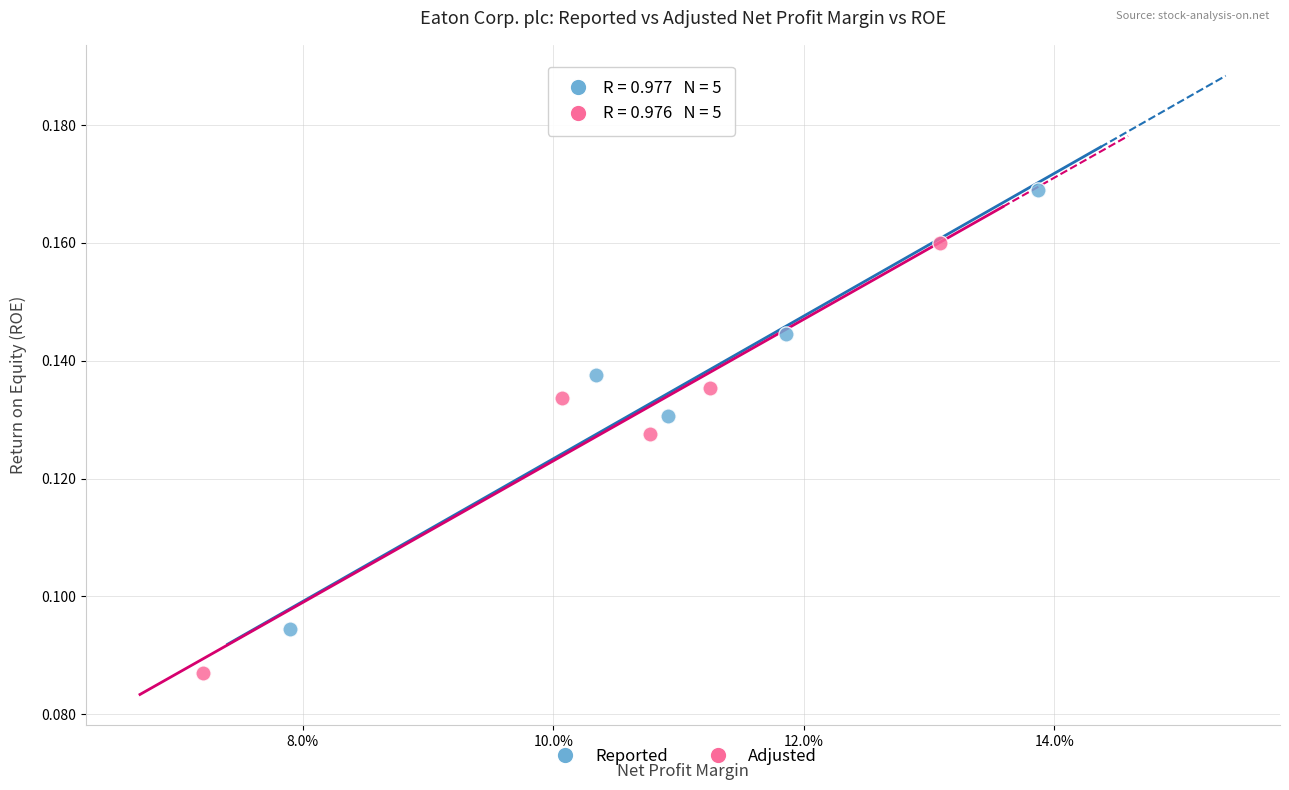

Which series reaches the maximum Y coordinate?

Reported